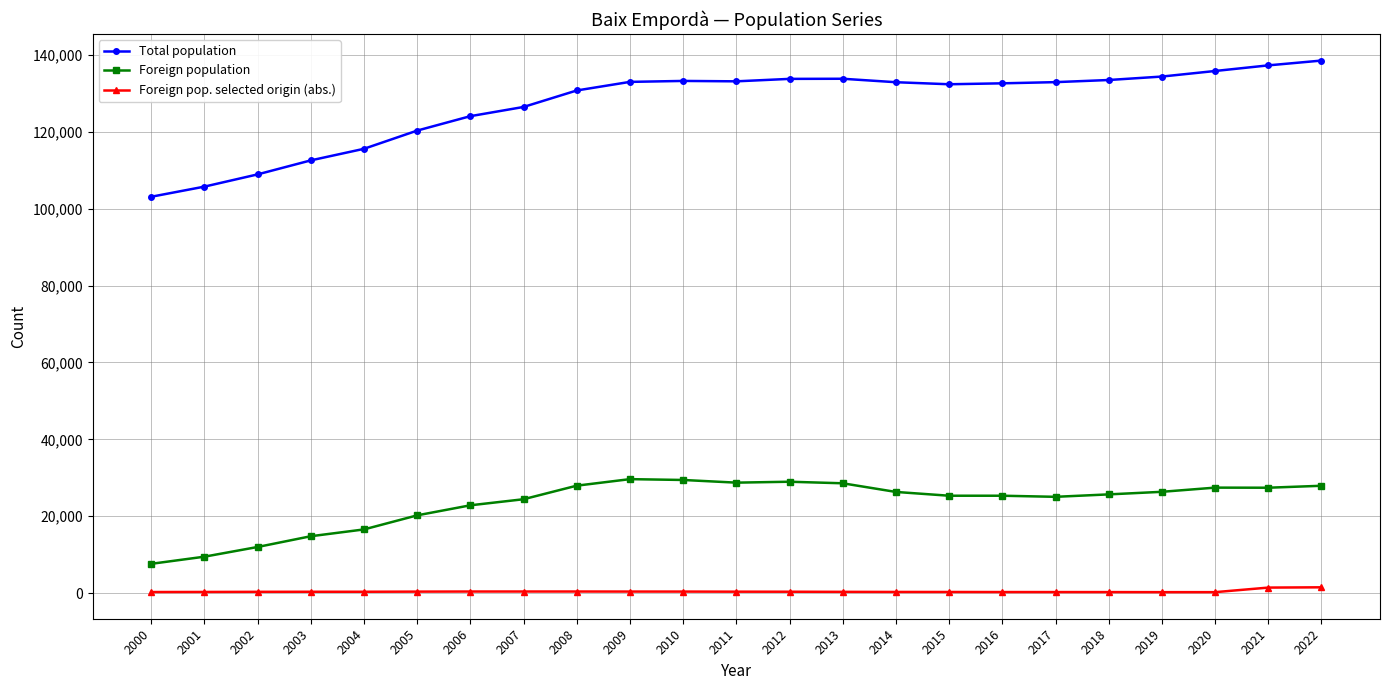

What are all the series names shown in the legend?

Total population, Foreign population, Foreign pop. selected origin (abs.)